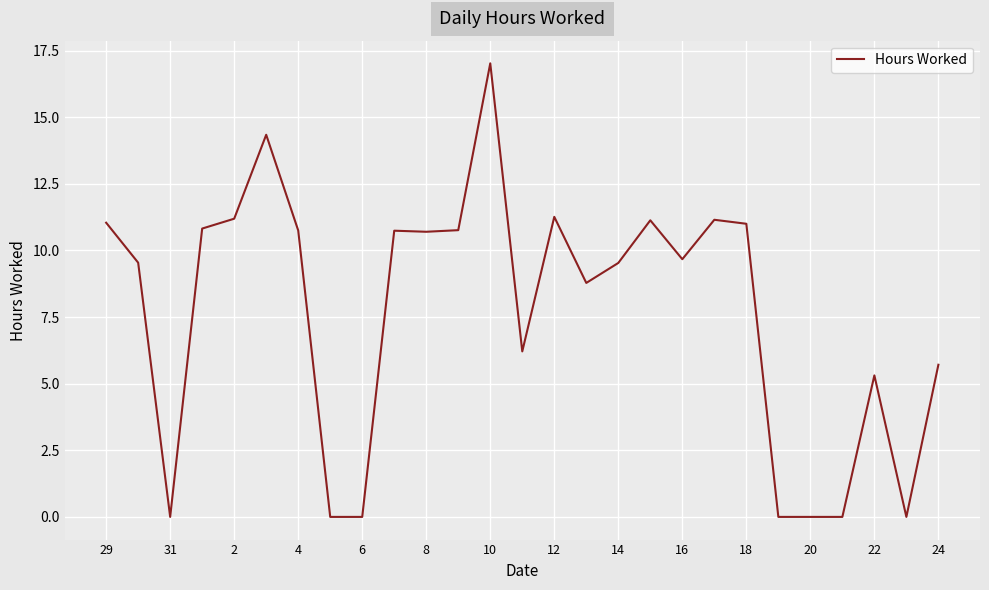

What is the greatest value displayed?

17.0